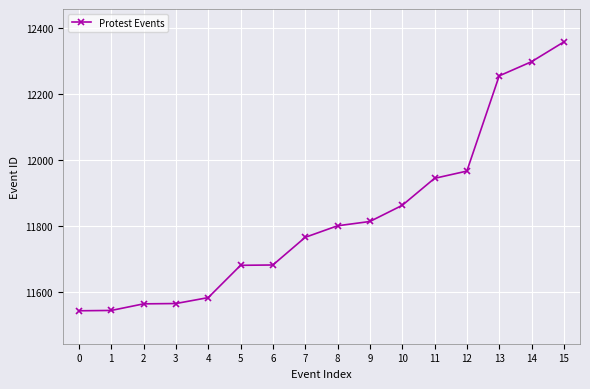

What is the change in value from 7 to 9?

+48